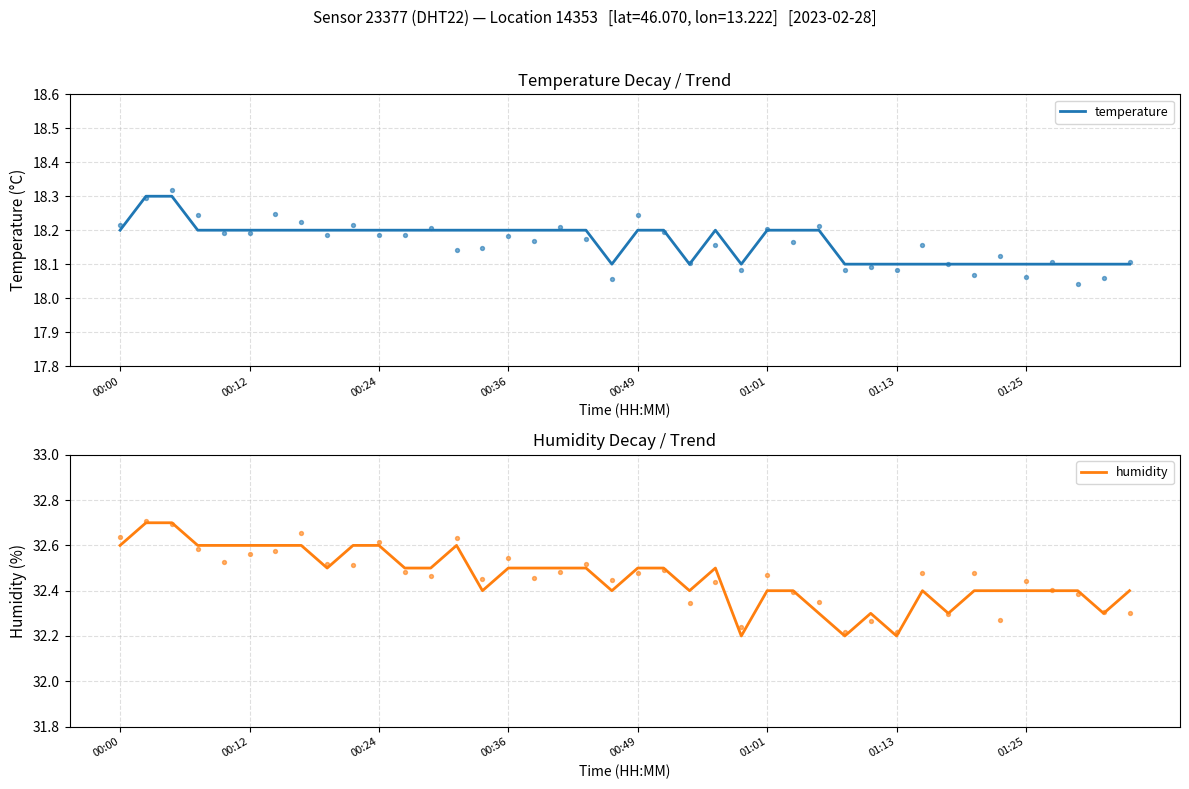

Which series has the largest total across all categories?

humidity